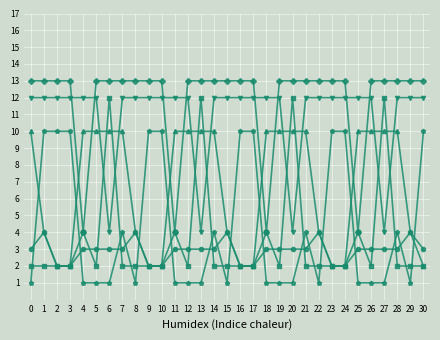

What is the total value across all series at 15?

36